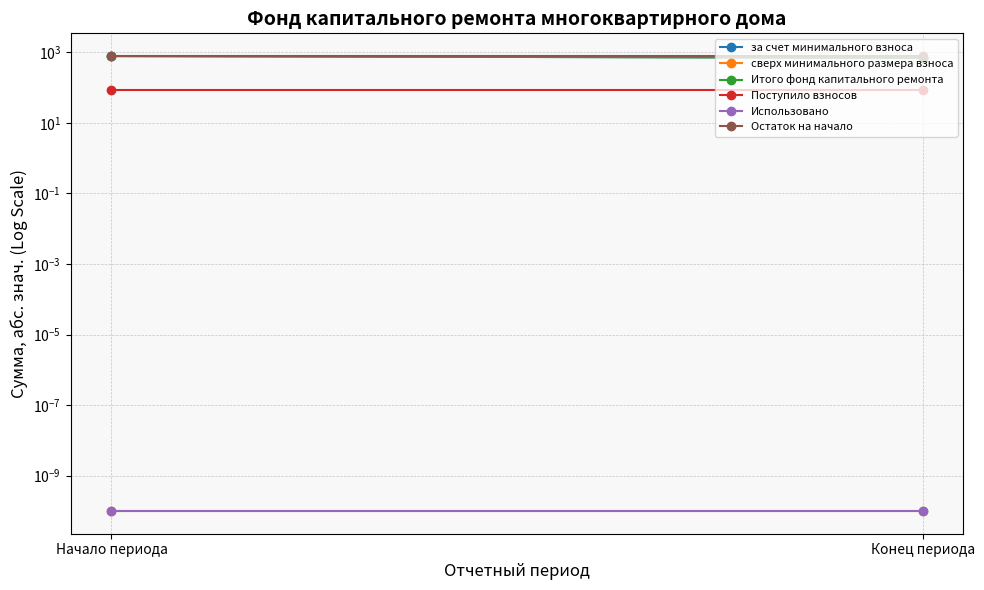

What is the sum of the Итого фонд капитального ремонта values at Конец периода and Начало периода?

1467.4